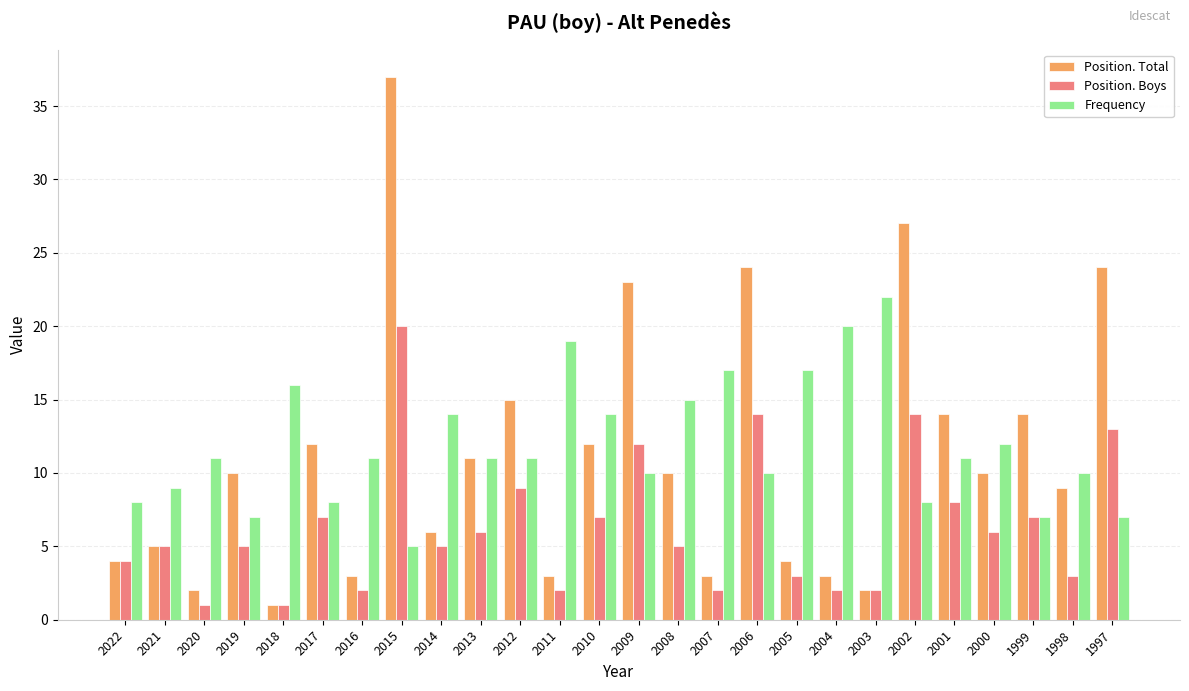

What is the difference between the highest and lowest values at 2000?

6